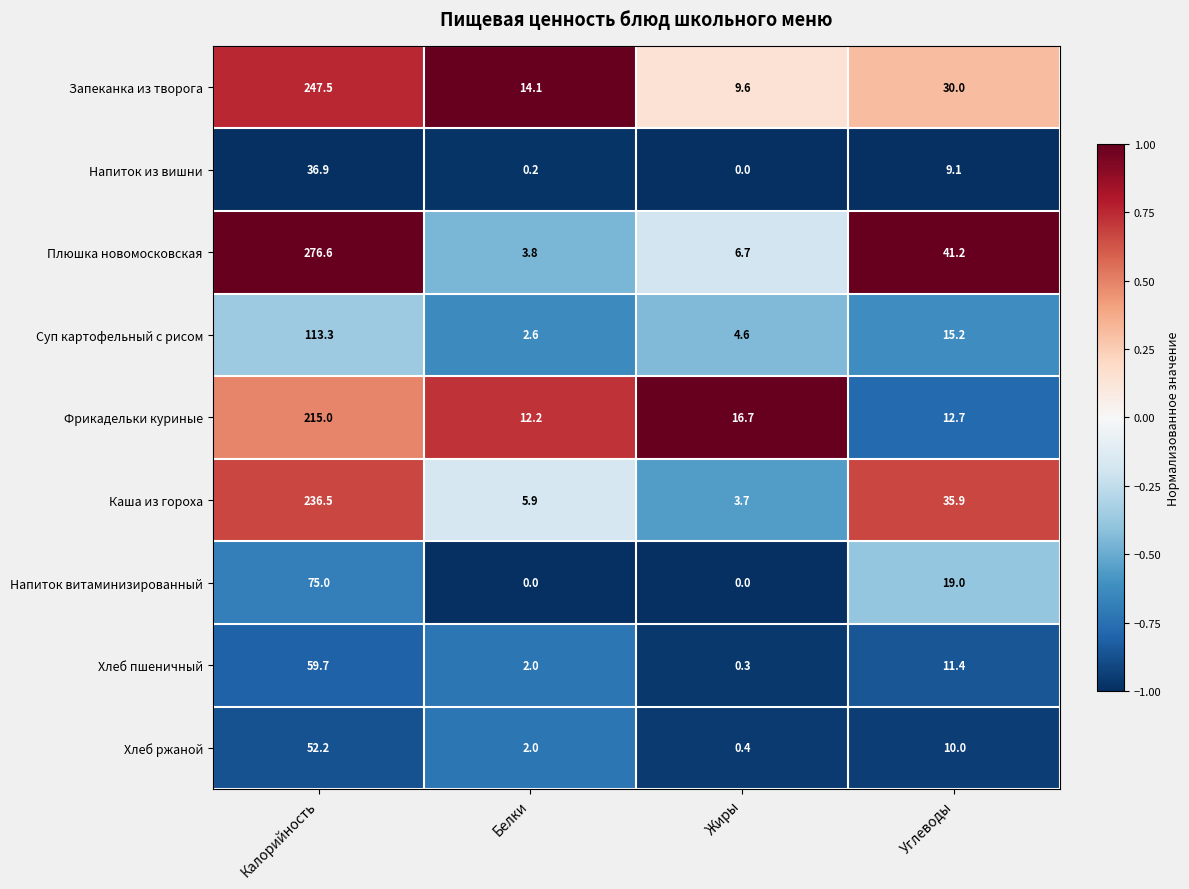

At which category is the sum across all series the highest?

Калорийность